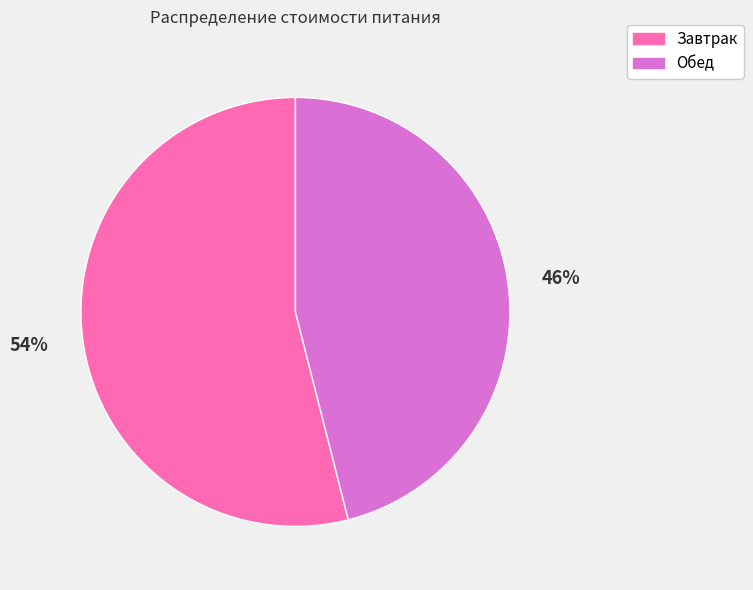

Combined, do Обед and Завтрак account for over 50%?

Yes